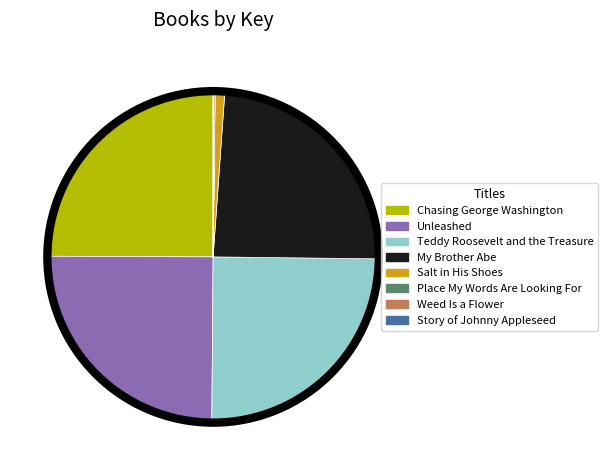

The Salt in His Shoes slice represents 1% of the pie. True or false?

True